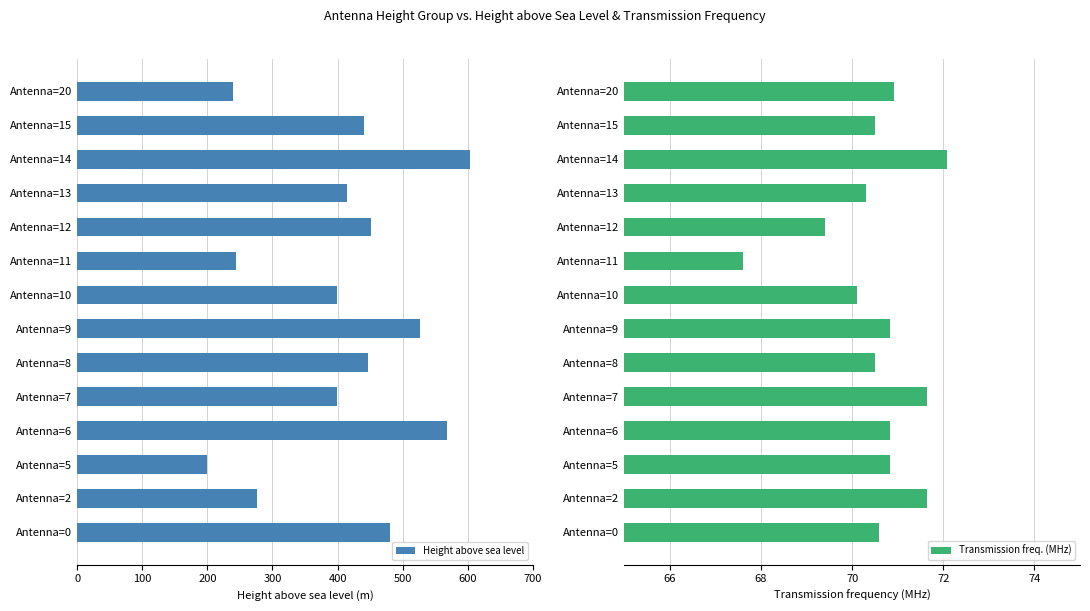

How many values in the Transmission freq. (MHz) series exceed 70?

12